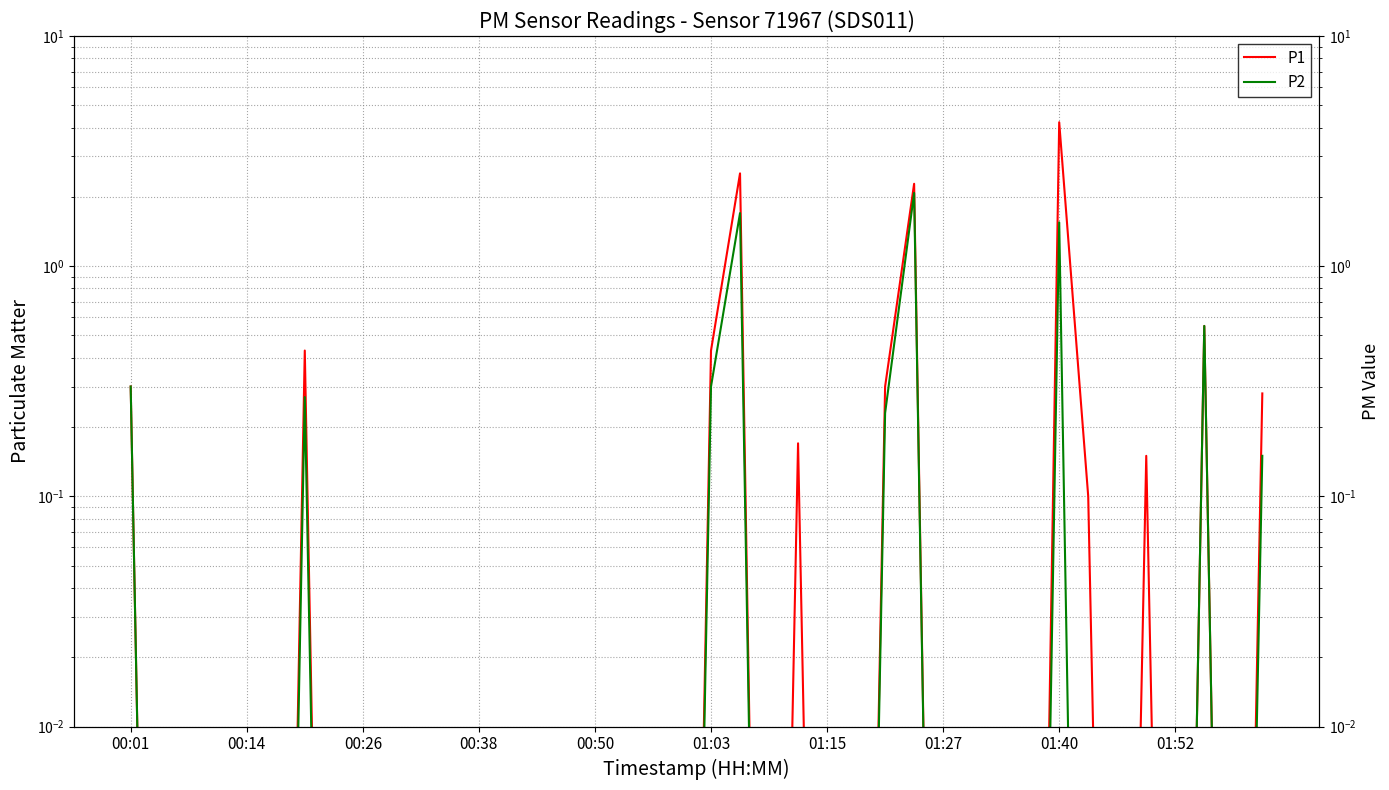

What is the difference between the highest and lowest values at 21?

0.8